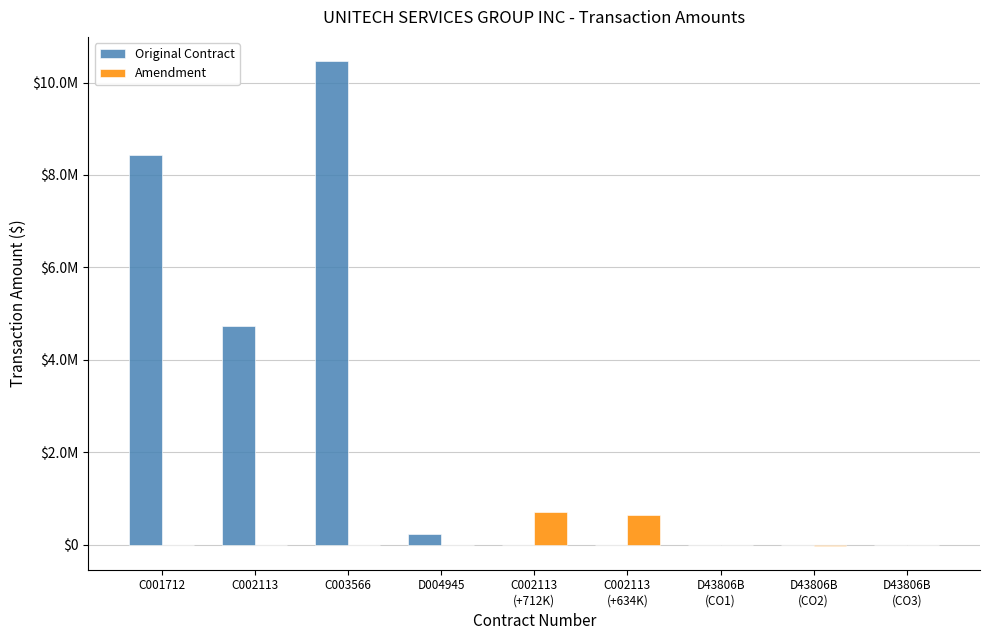

At which label does Original Contract reach its minimum?

C002113
(+712K)